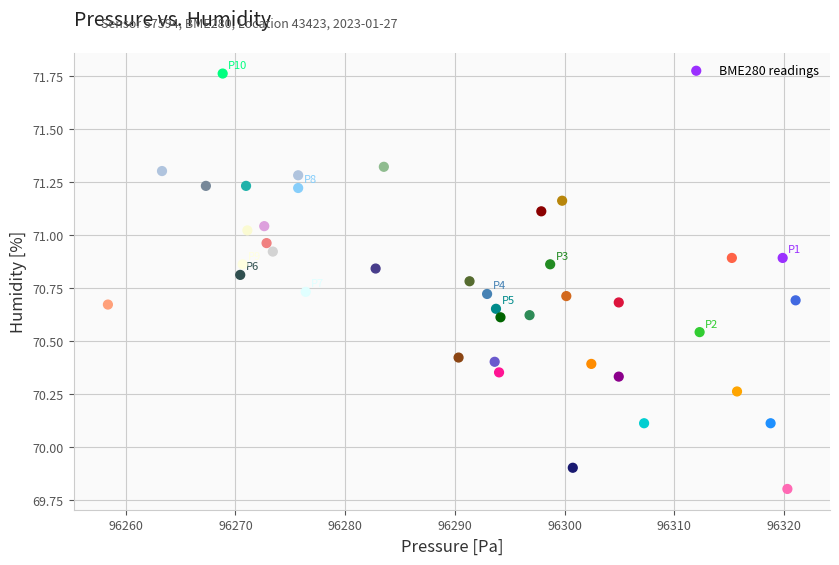

What is the range of X values (max minus min)?

62.7